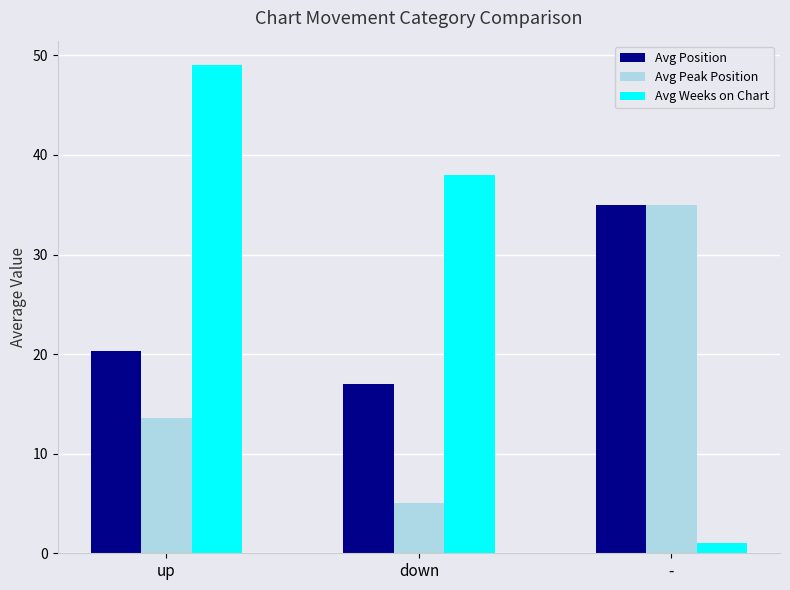

At which label is Avg Weeks on Chart closest to 25?

down